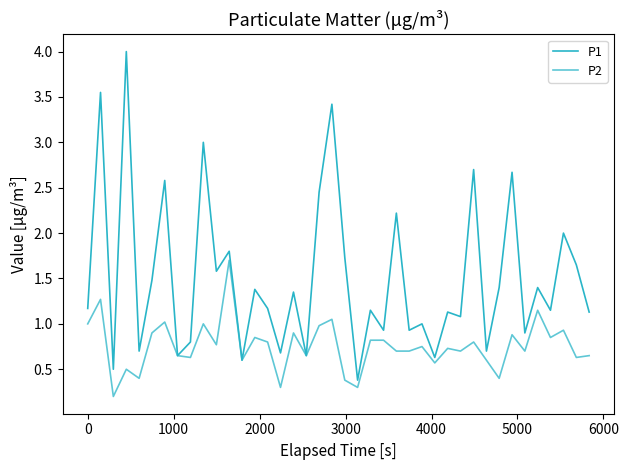

Does the chart display data point markers on the line(s)?

No